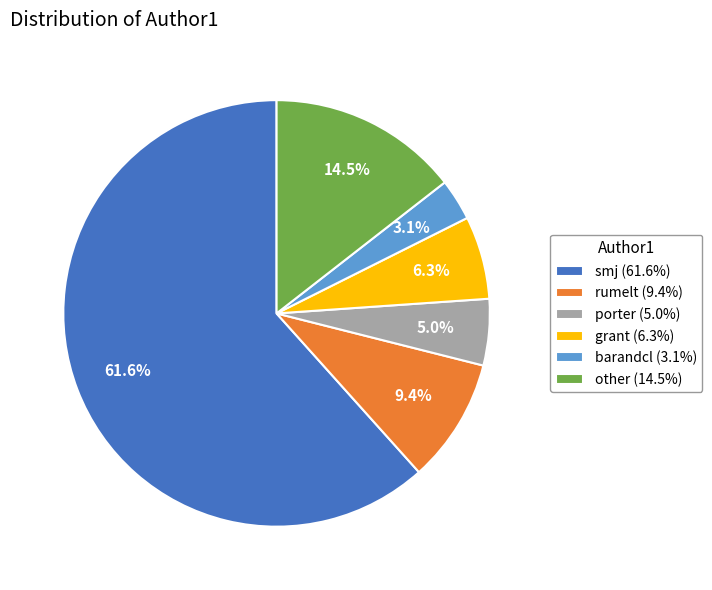

What percentage is the grant slice, to the nearest percent?

6%